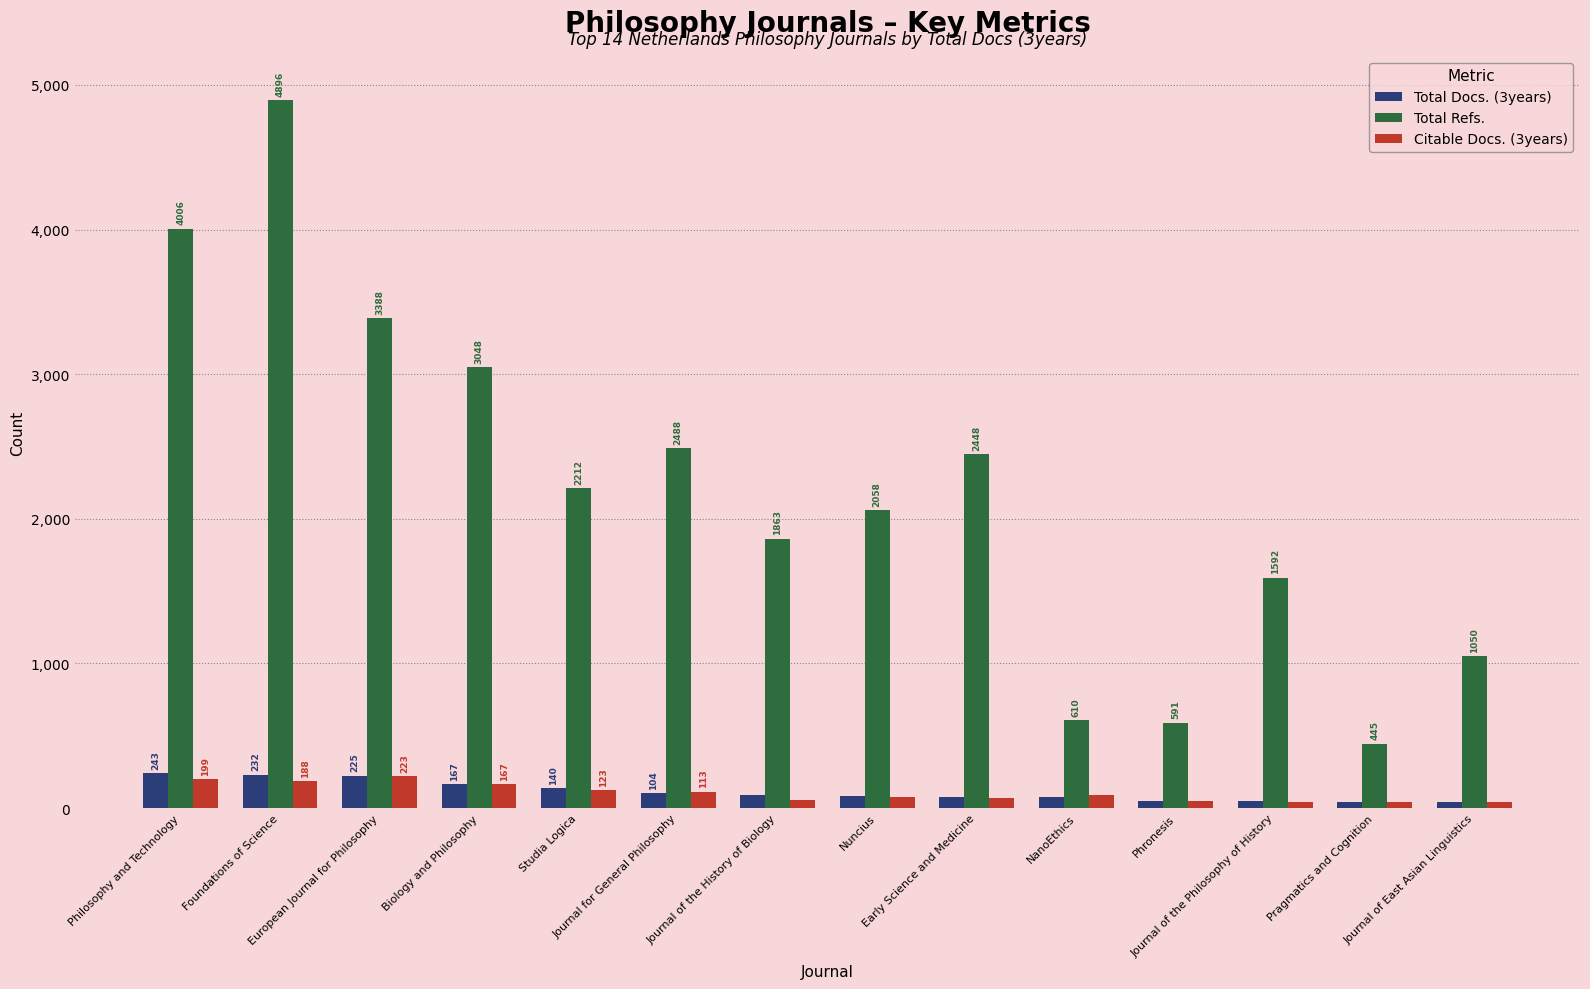

What is the difference between the Total Docs. (3years) values at Studia Logica and Pragmatics and Cognition?

96